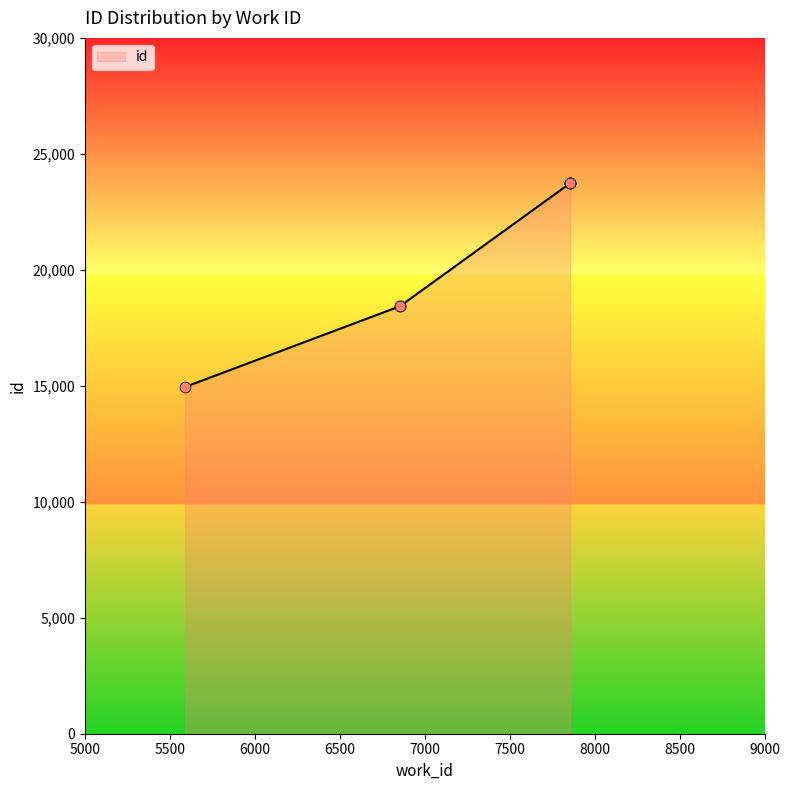

What is the change in value from 6855 to 7856?

+5309